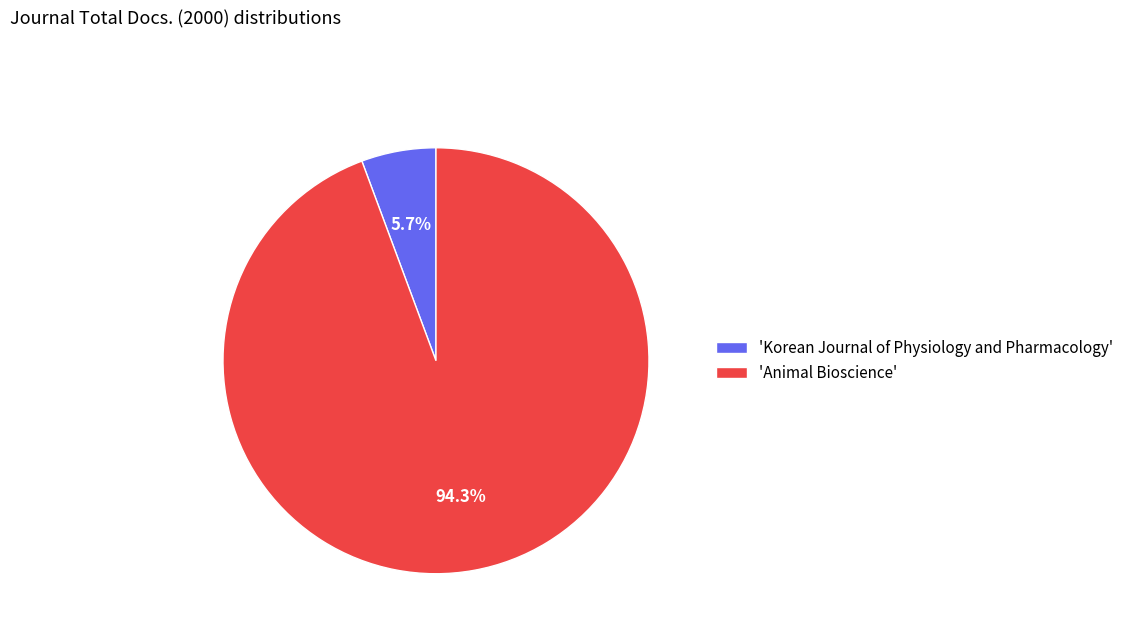

Is there a majority slice in this chart?

Yes